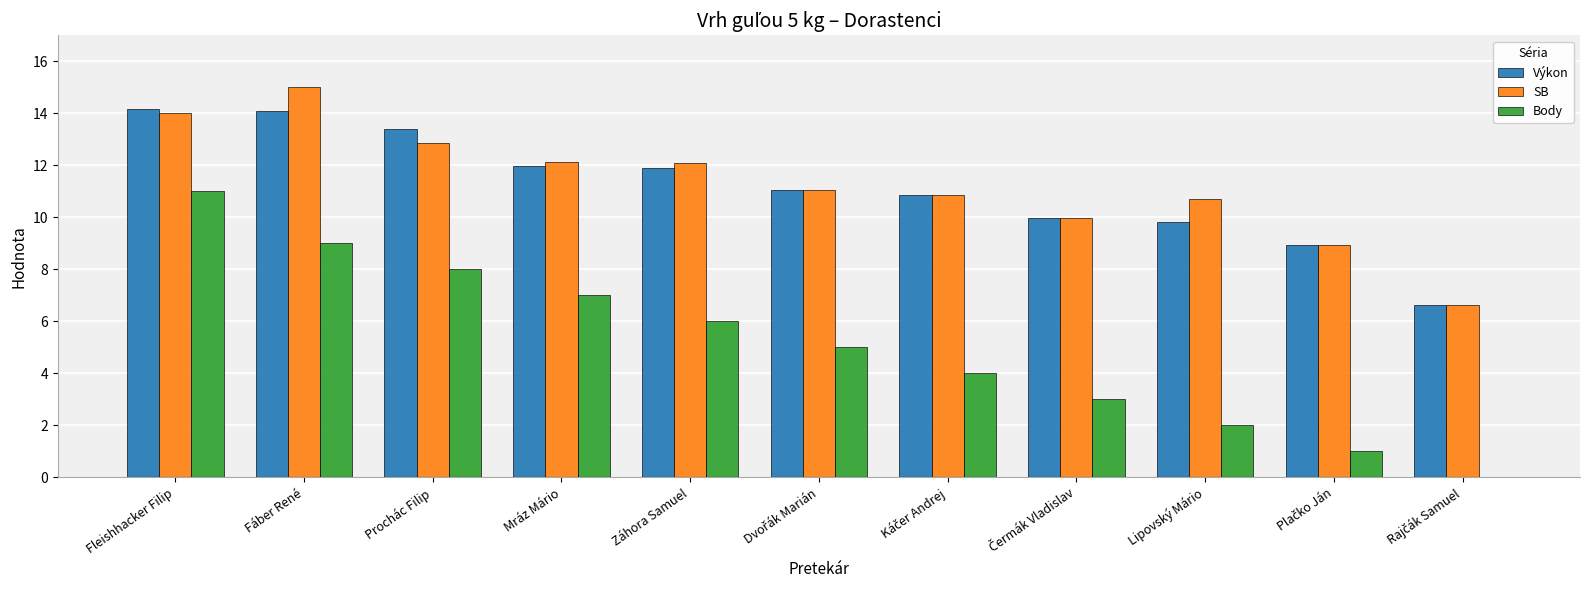

What is the sum of all SB values?

124.2